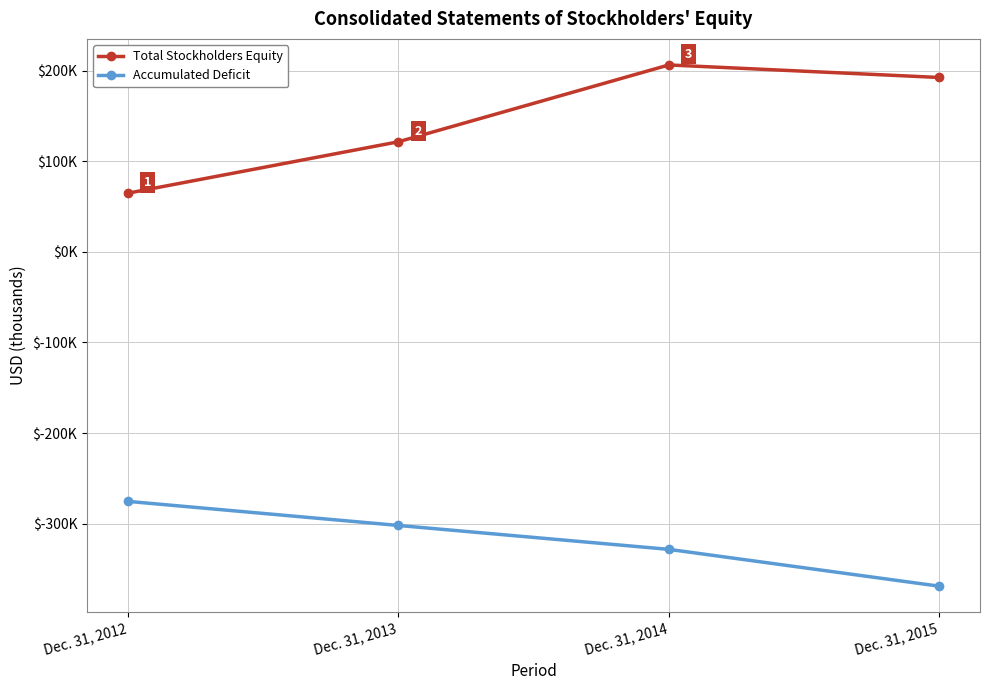

What are all the series names shown in the legend?

Total Stockholders Equity, Accumulated Deficit